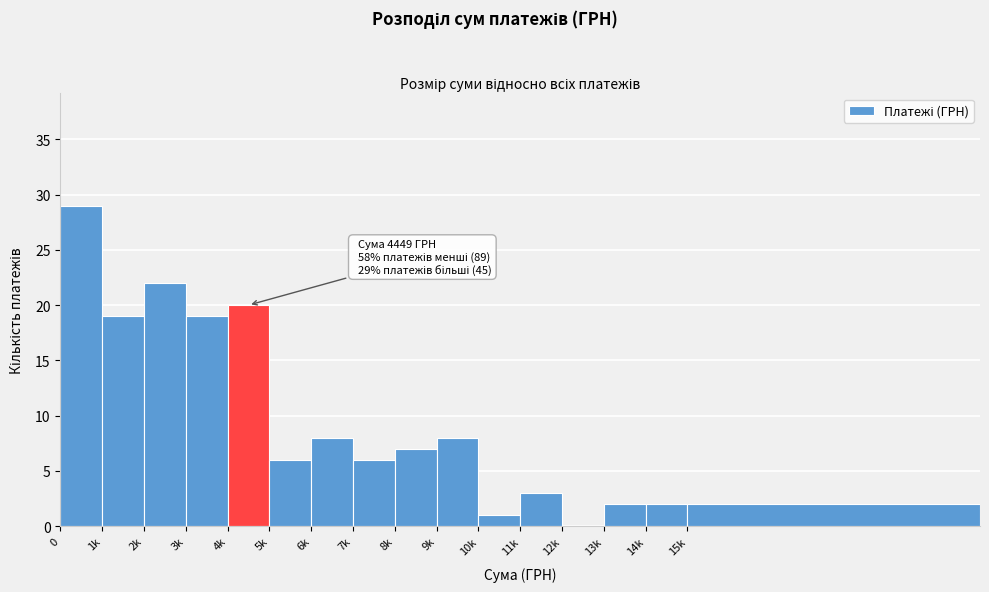

Reading left to right, what are all the values shown in this chart?

0=29	1k=19	2k=22	3k=19	4k=20	5k=6	6k=8	7k=6	8k=7	9k=8	10k=1	11k=3	12k=0	13k=2	14k=2	15k=2